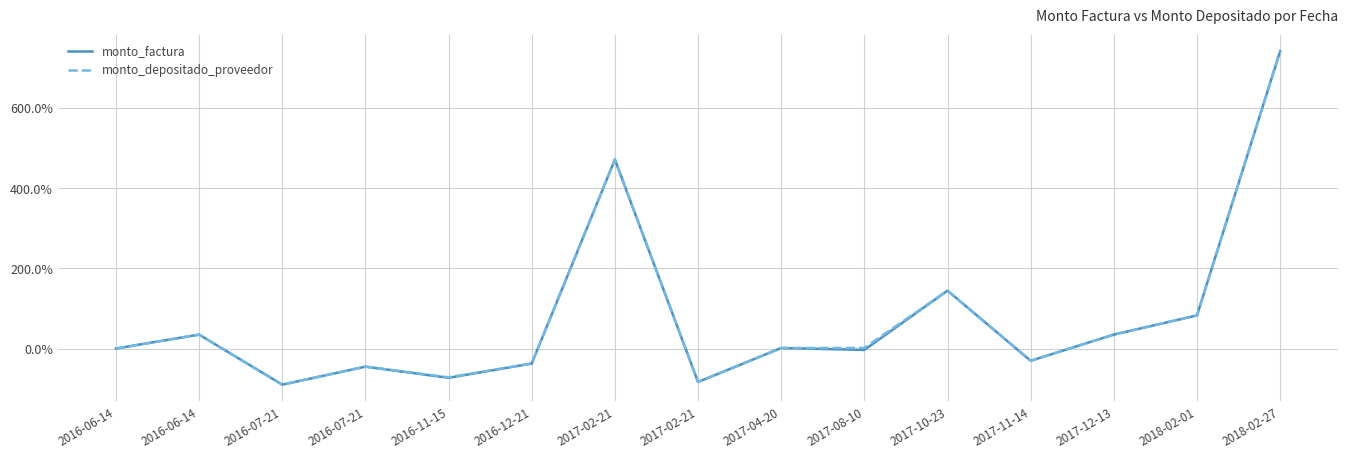

How many interior local valleys does the monto_factura series have?

5